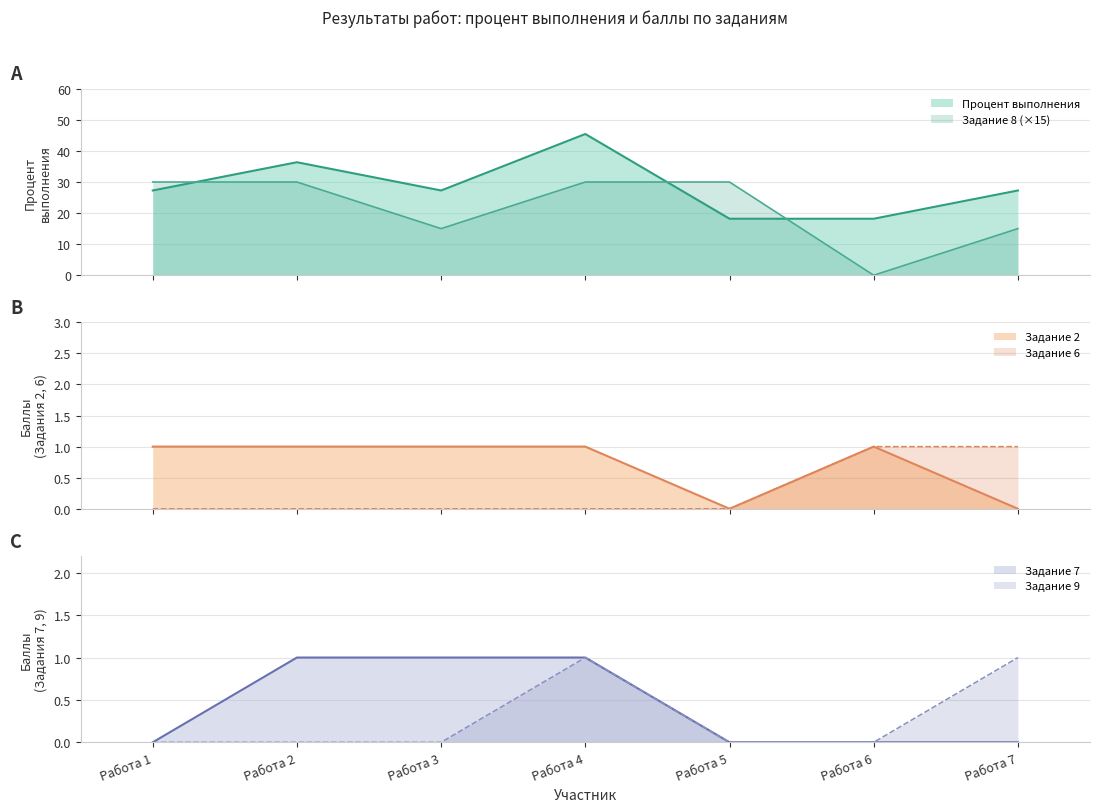

Reading left to right, what are all the values shown in this chart?

Процент выполнения: 27.3	36.4	27.3	45.5	18.2	18.2	27.3
8: 30.0	30.0	15.0	30.0	30.0	0.0	15.0
2: 1.0	1.0	1.0	1.0	0.0	1.0	0.0
6: 0.0	0.0	0.0	0.0	0.0	1.0	1.0
7: 0.0	1.0	1.0	1.0	0.0	0.0	0.0
9: 0.0	0.0	0.0	1.0	0.0	0.0	1.0